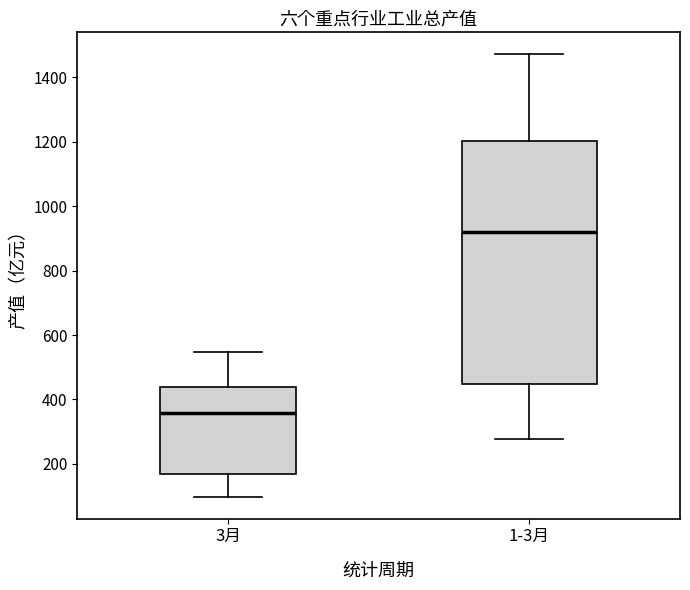

Where does the median line of the box for 1-3月 sit on the y-axis? The values are not printed on the chart, so give them approximately, as read against the axis.

920